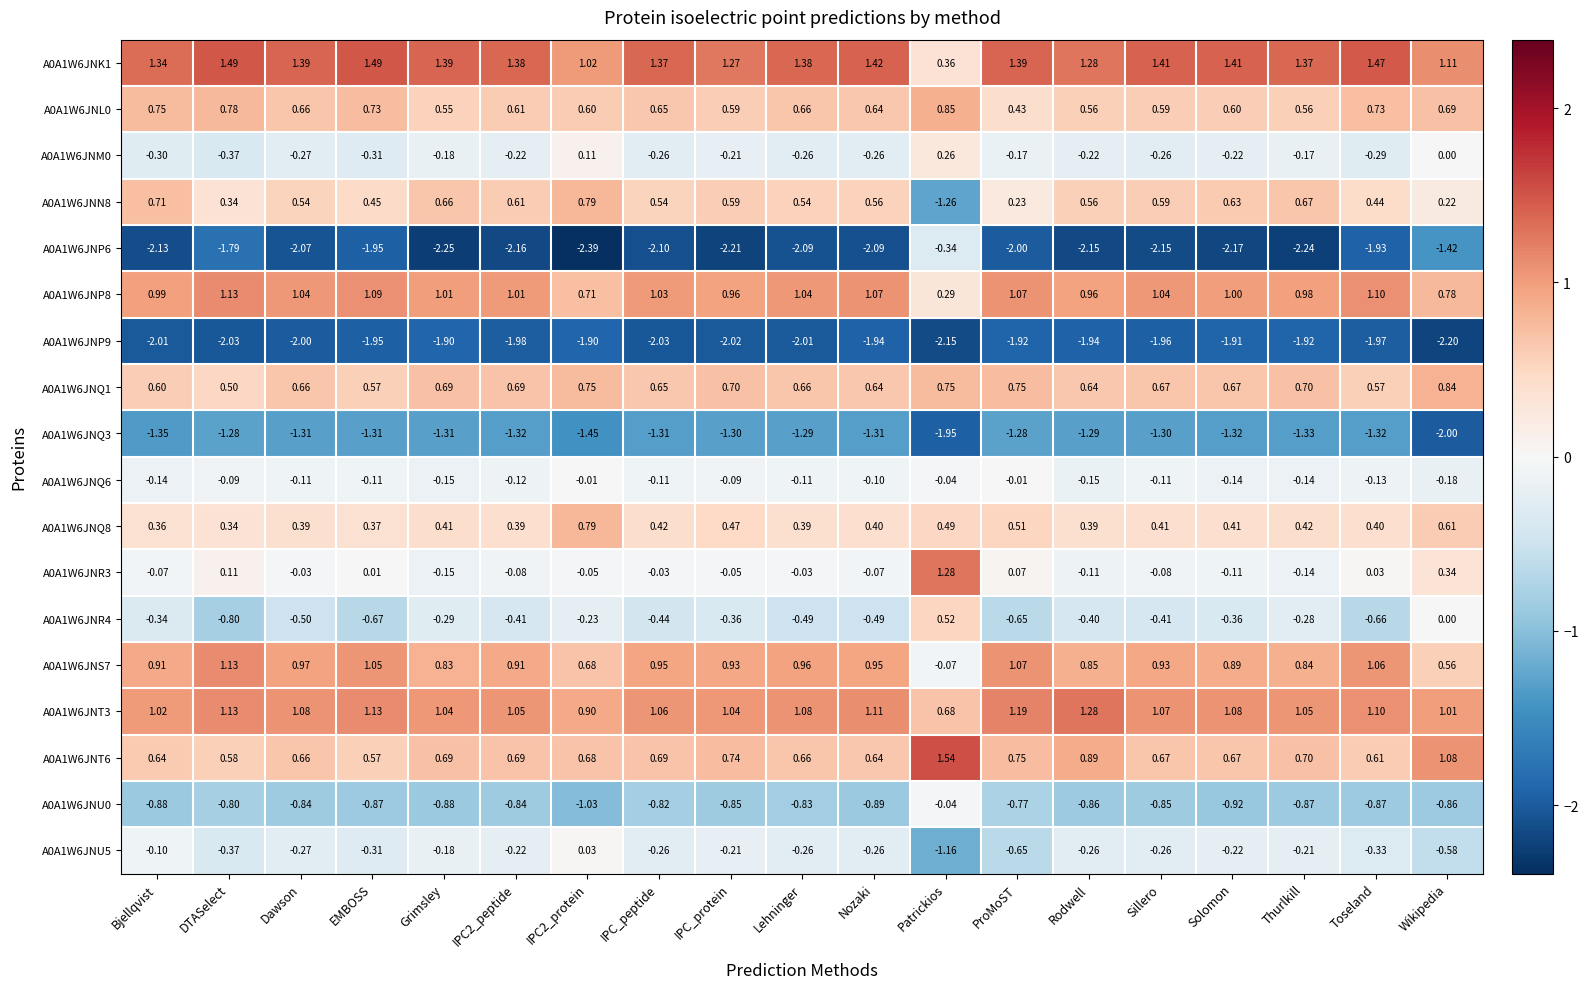

Which label corresponds to the largest value in the chart?

Patrickios